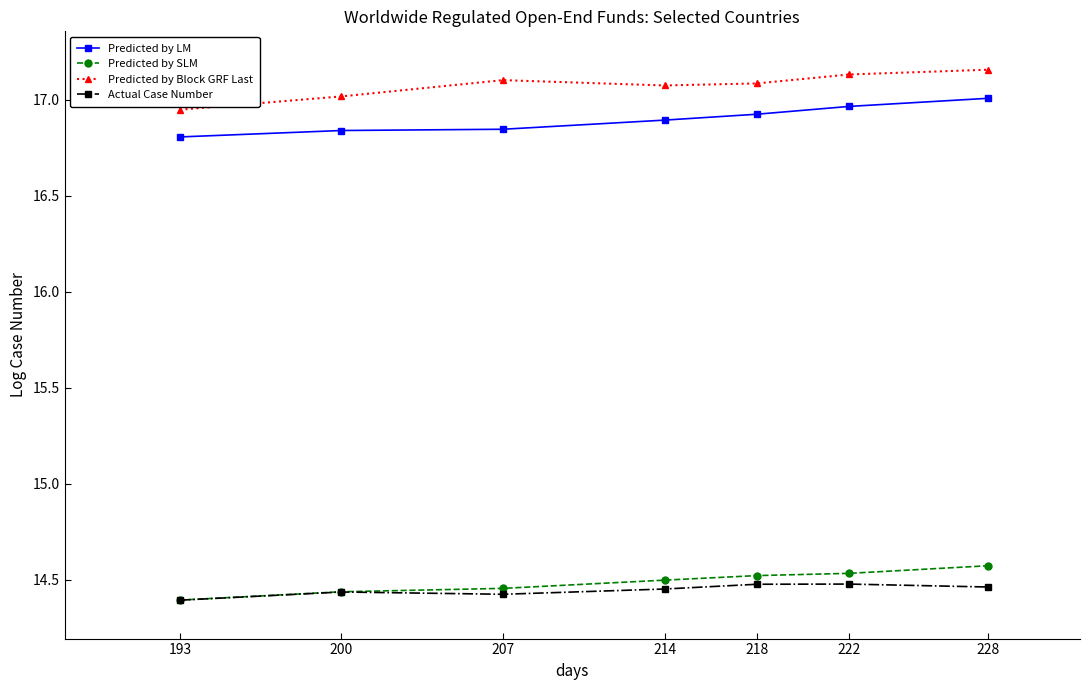

What is the difference between the highest and lowest values at 207?

2.7